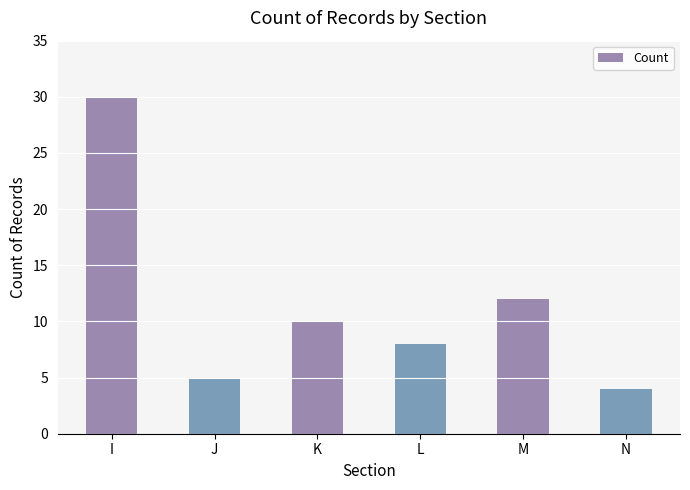

Reading left to right, what are all the values shown in this chart?

30	5	10	8	12	4